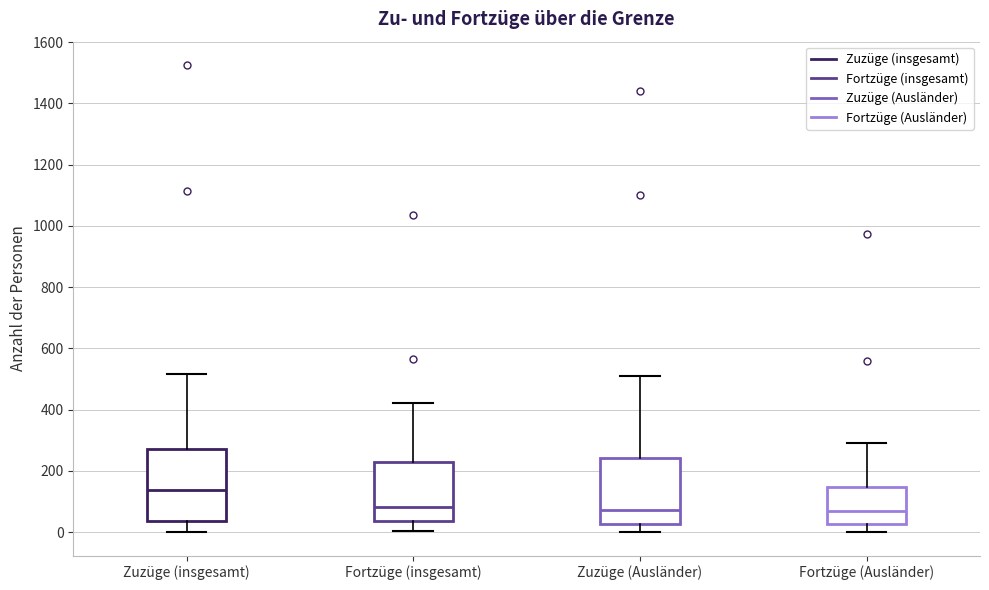

Reading left to right, read every box against the y-axis: the position of its median line, the range the box covers, and the ends of its whiskers. The values are not printed on the chart, so give them approximately, as read against the axis.

Zuzüge (insgesamt): median 140, box 40 to 280, whiskers 0 to 520
Fortzüge (insgesamt): median 80, box 40 to 220, whiskers 0 to 420
Zuzüge (Ausländer): median 80, box 20 to 240, whiskers 0 to 520
Fortzüge (Ausländer): median 60, box 20 to 140, whiskers 0 to 300